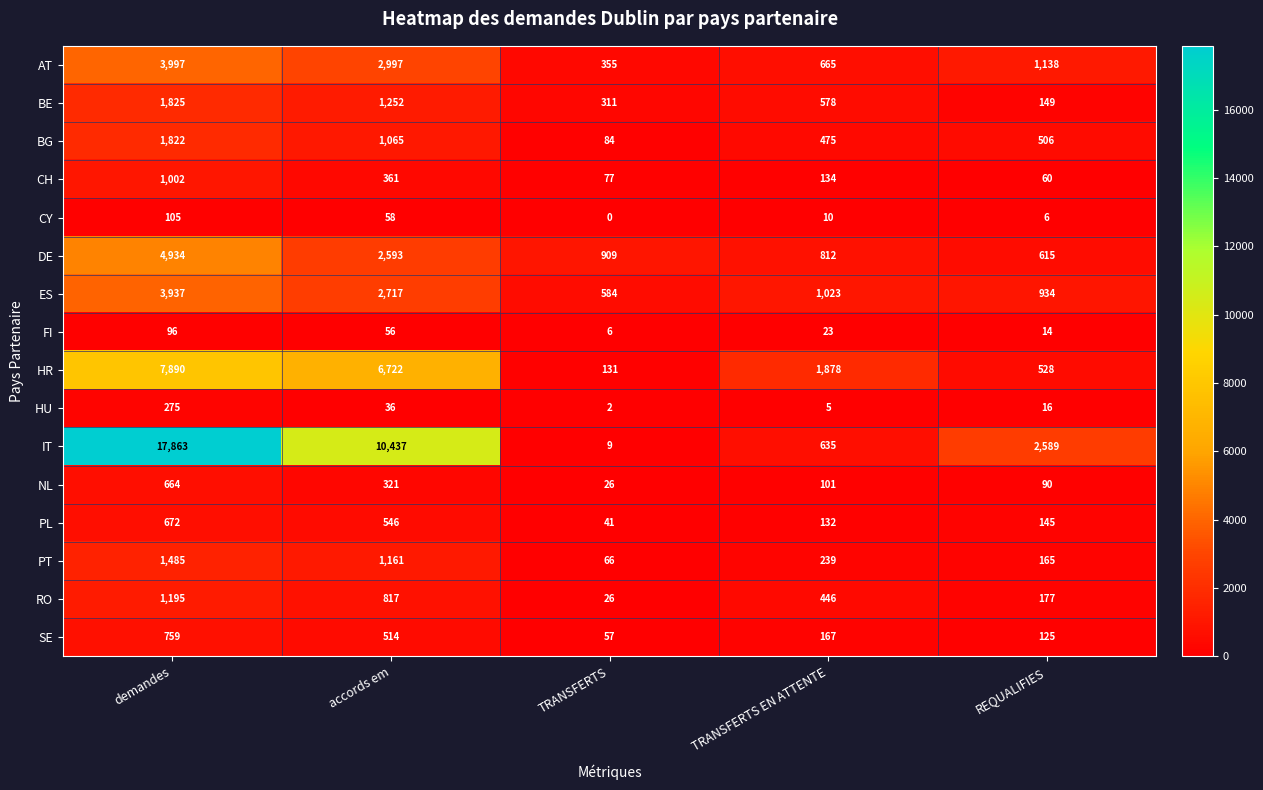

Which category has the lowest value across all series?

TRANSFERTS